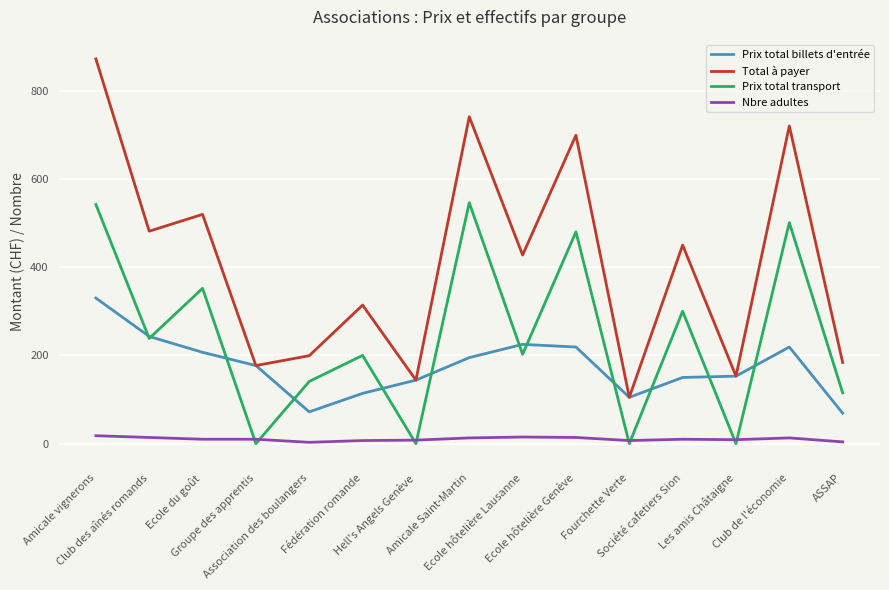

Is this an area chart (filled region under the line)?

No